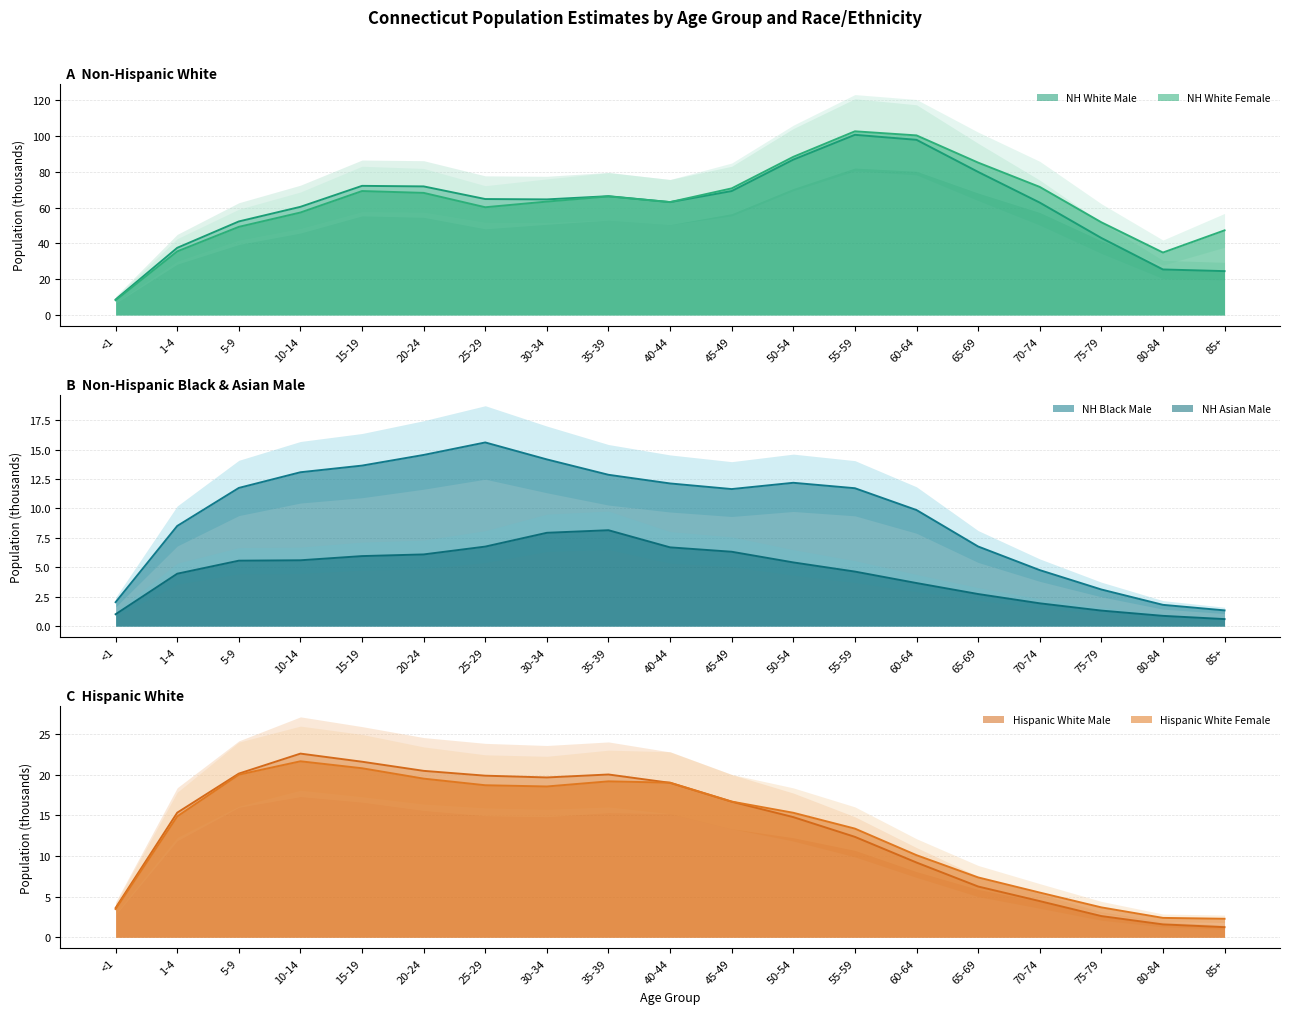

What is the total value across all series at 80-84?

67.0